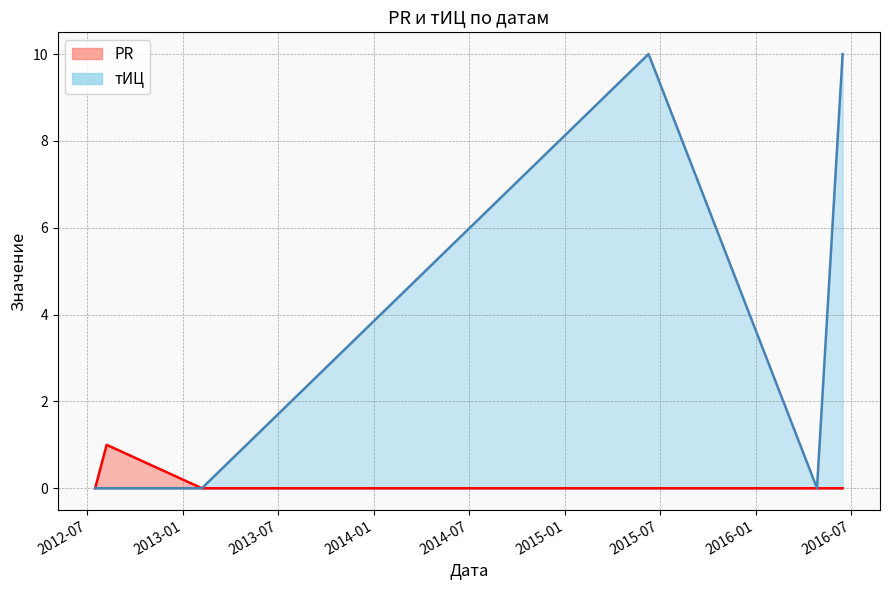

At how many categories does at least one series exceed 2?

2